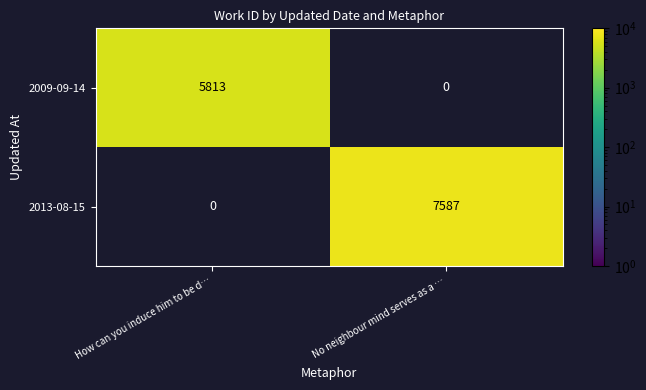

At how many categories does at least one series exceed 6518?

1